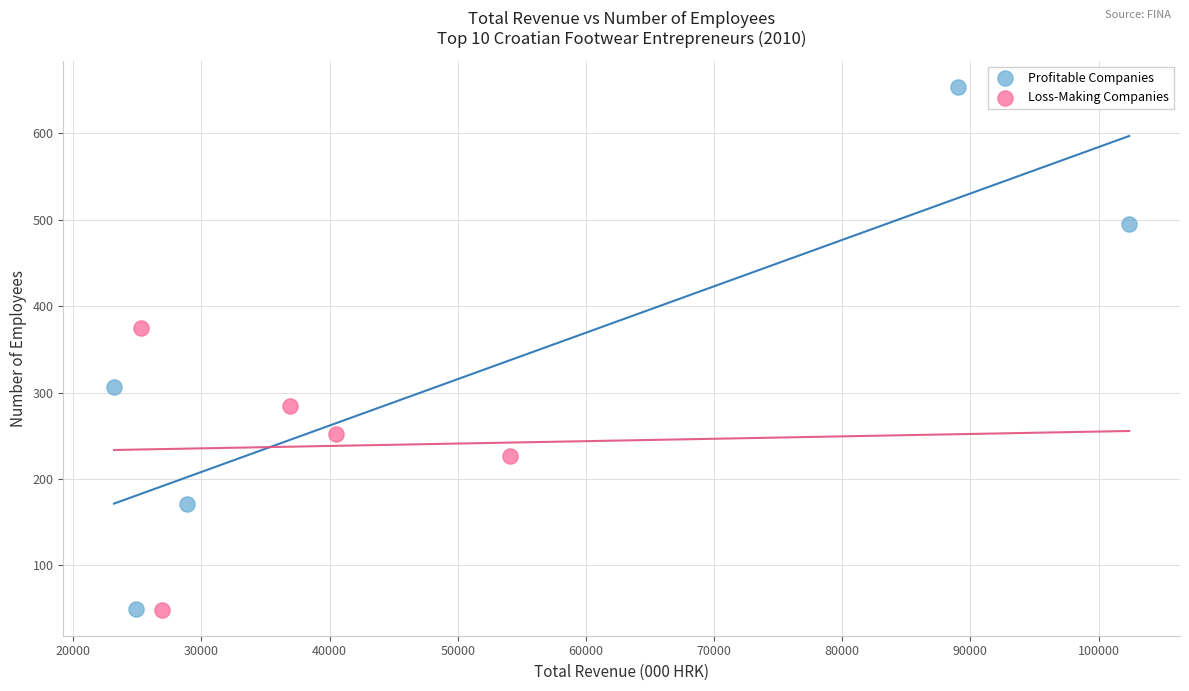

Which series has the widest spread of Y values?

Profitable Companies